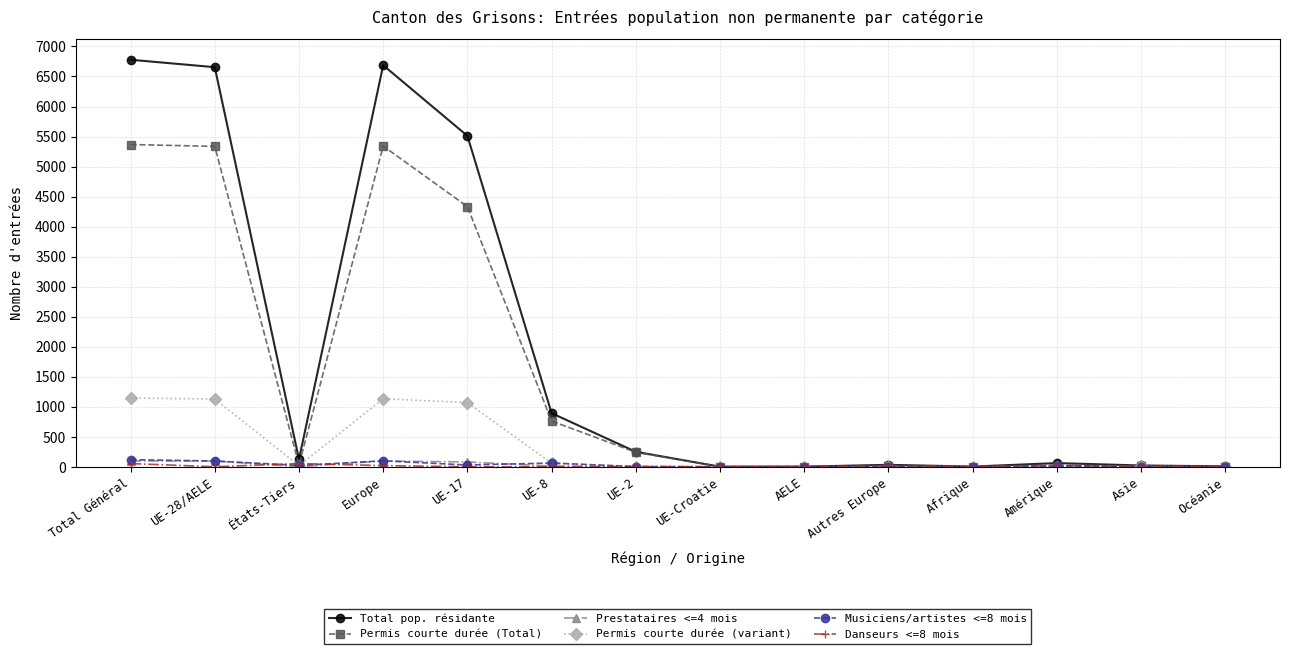

What is the label of the 12th point from the right?

États-Tiers